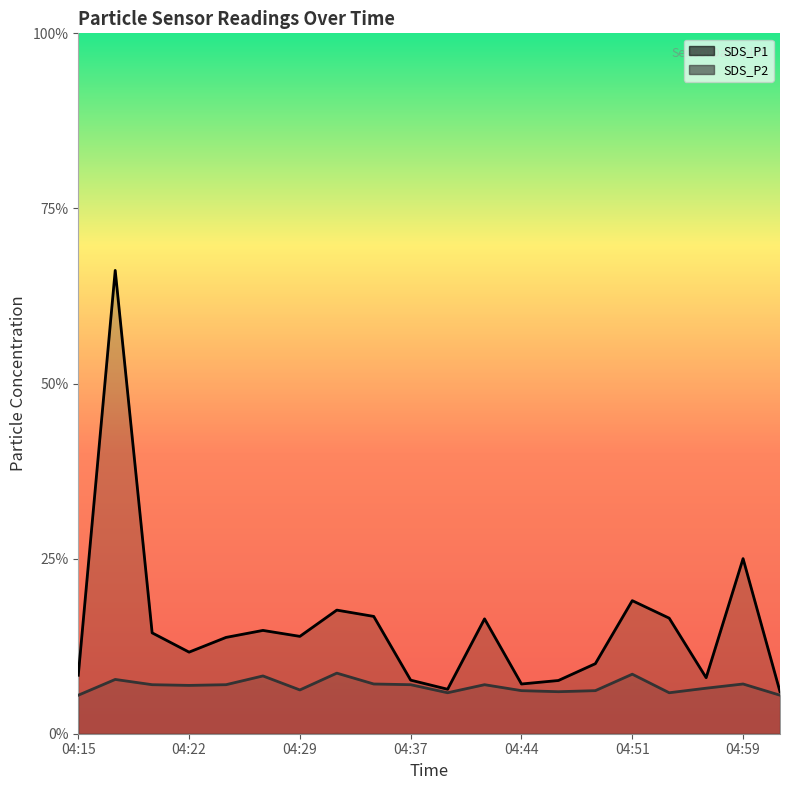

What is the average value of the SDS_P1 series?

3.1